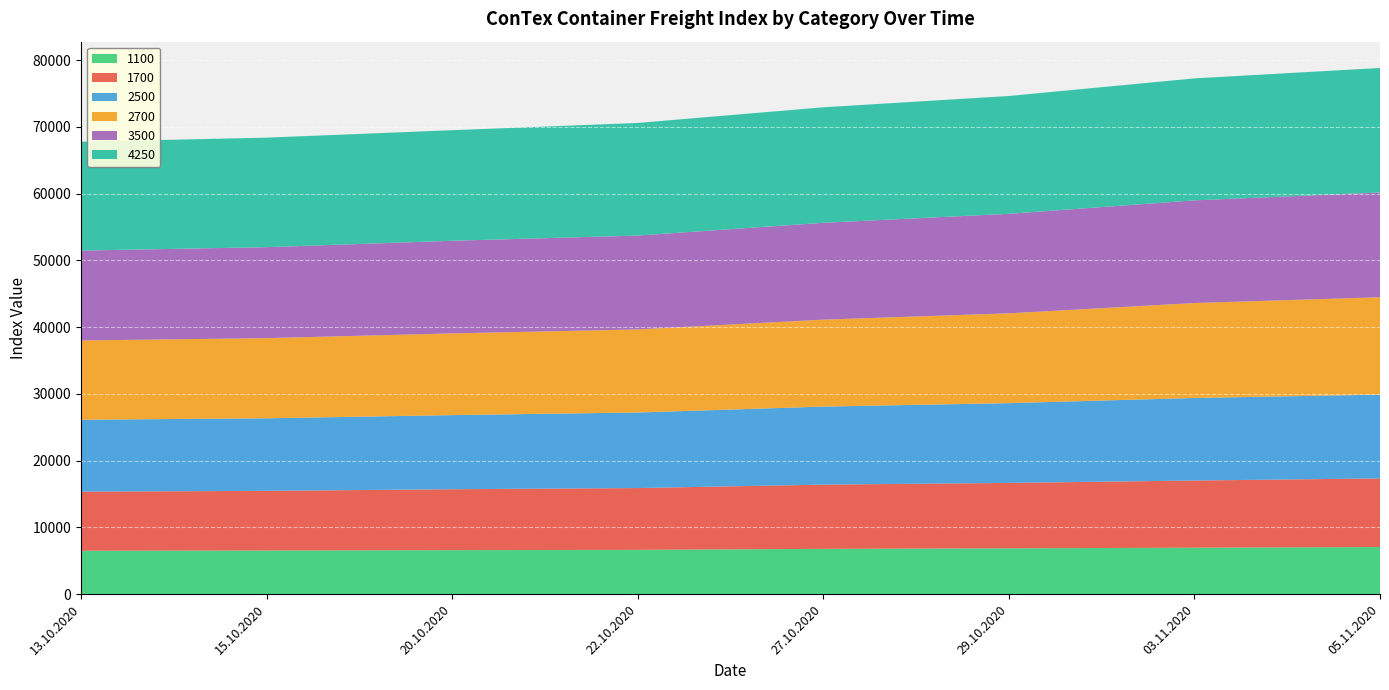

Reading right to left, extract all data points from this chart.

1100: 05.11.2020=7061	03.11.2020=6957	29.10.2020=6869	27.10.2020=6783	22.10.2020=6637	20.10.2020=6594	15.10.2020=6538	13.10.2020=6496
1700: 05.11.2020=10273	03.11.2020=10063	29.10.2020=9793	27.10.2020=9621	22.10.2020=9254	20.10.2020=9123	15.10.2020=8934	13.10.2020=8855
2500: 05.11.2020=12550	03.11.2020=12363	29.10.2020=11946	27.10.2020=11688	22.10.2020=11315	20.10.2020=11098	15.10.2020=10867	13.10.2020=10771
2700: 05.11.2020=14585	03.11.2020=14223	29.10.2020=13454	27.10.2020=13024	22.10.2020=12442	20.10.2020=12238	15.10.2020=12006	13.10.2020=11875
3500: 05.11.2020=15692	03.11.2020=15373	29.10.2020=14904	27.10.2020=14504	22.10.2020=14060	20.10.2020=13874	15.10.2020=13623	13.10.2020=13460
4250: 05.11.2020=18645	03.11.2020=18267	29.10.2020=17643	27.10.2020=17297	22.10.2020=16866	20.10.2020=16559	15.10.2020=16404	13.10.2020=16296